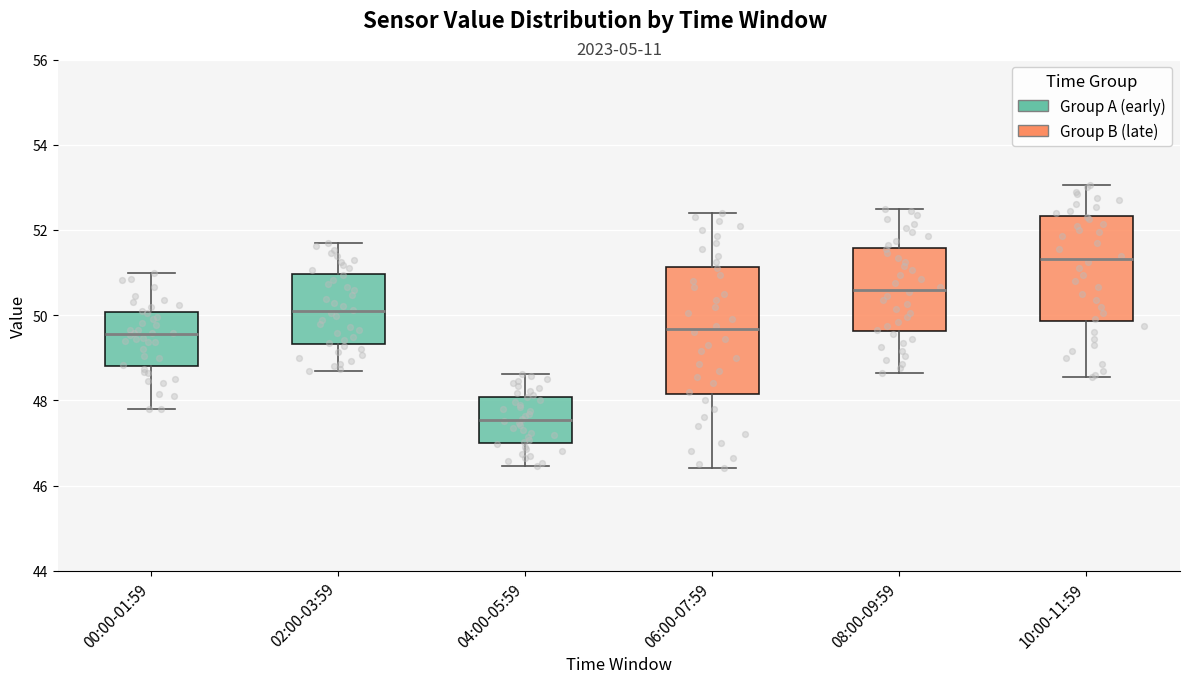

Where is the lower edge of the box for 00:00-01:59 on the y-axis? The values are not printed on the chart, so give them approximately, as read against the axis.

48.8